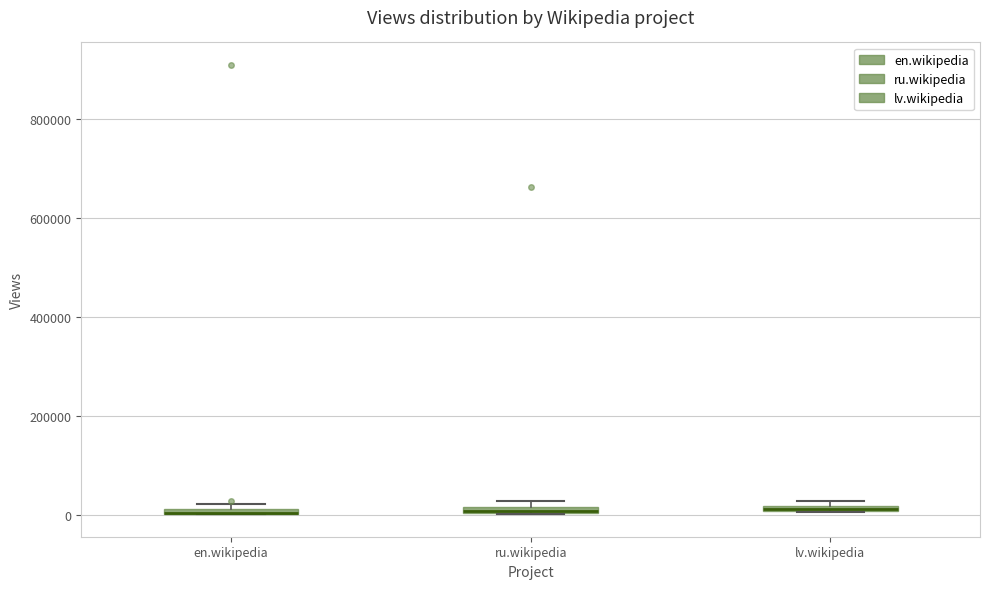

Where is the upper edge of the box for ru.wikipedia on the y-axis? The values are not printed on the chart, so give them approximately, as read against the axis.

20000